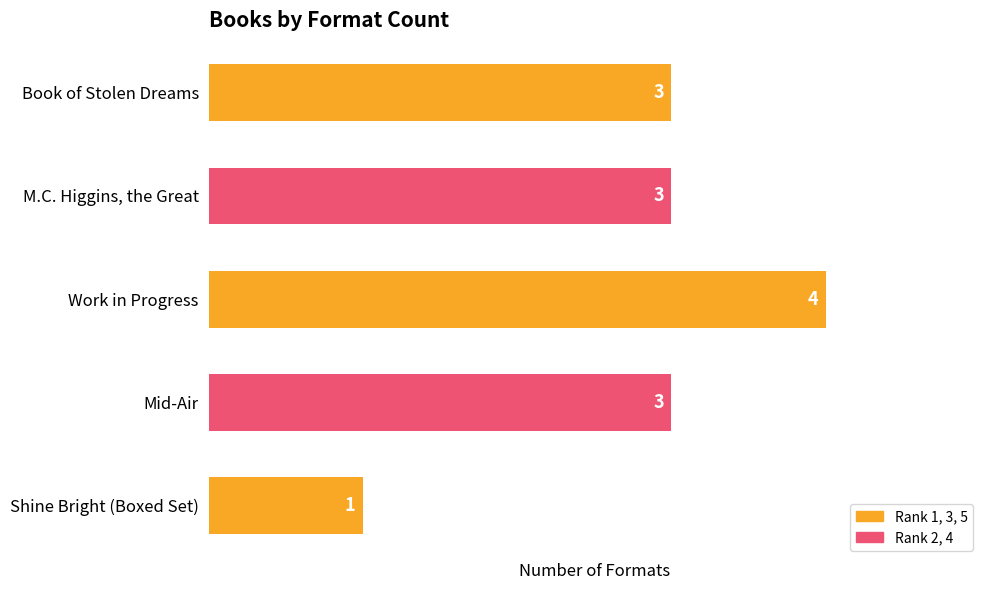

How many bars are there in total?

5